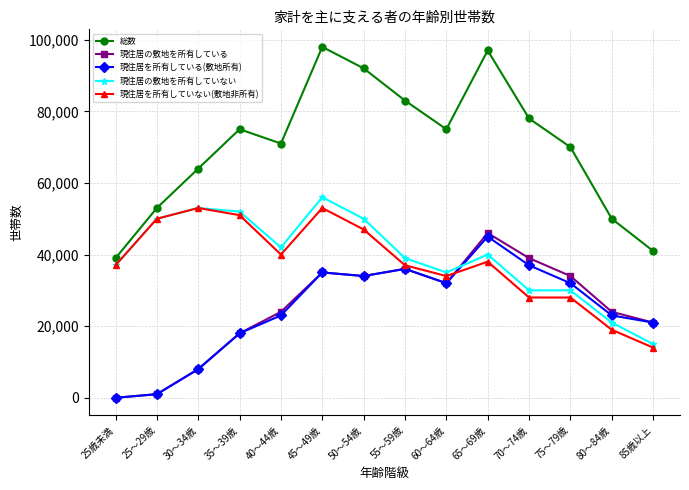

True or false: 現住居の敷地を所有していない has a value of 4979 at 80～84歳.

False